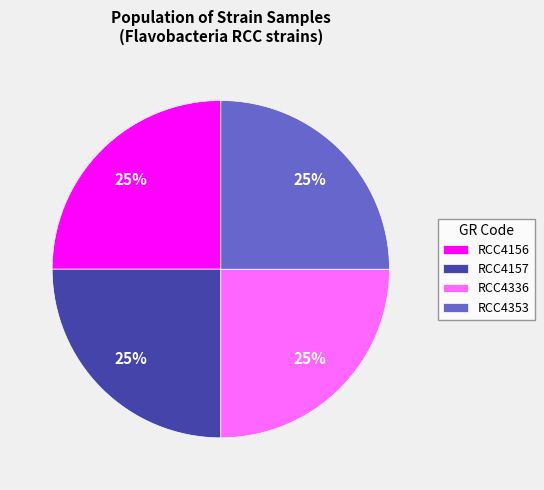

What is the ratio of the value at RCC4353 to the value at RCC4157?

1.0